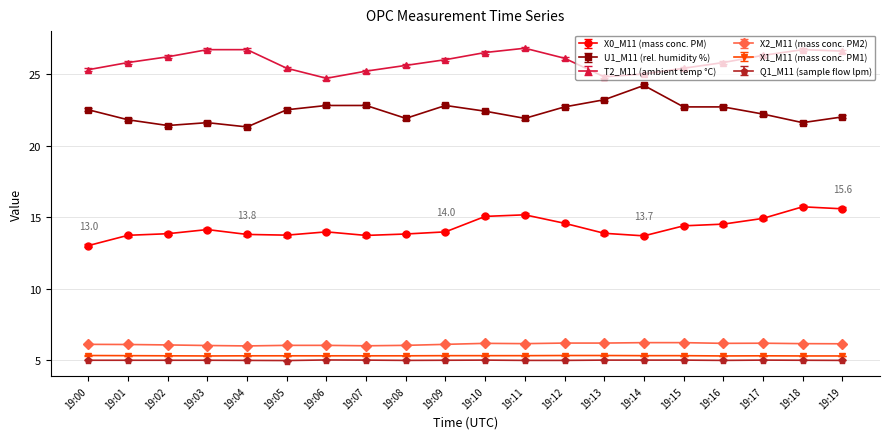

True or false: X2_M11 (mass conc. PM2) has more than 1 points higher than both neighbors.

True